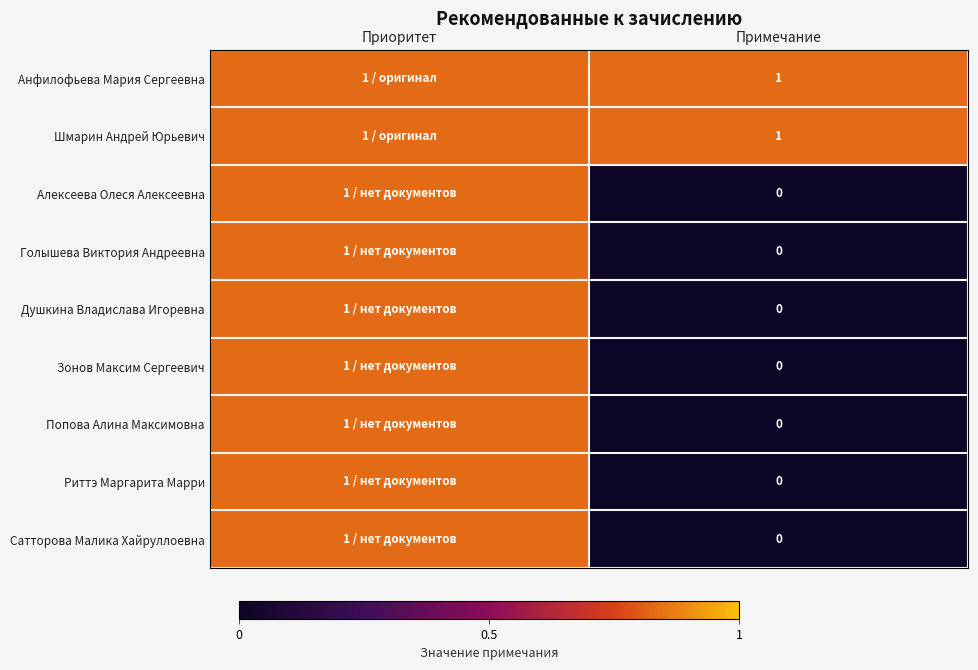

The Шмарин Андрей Юрьевич series shows 1 at Примечание. True or false?

True